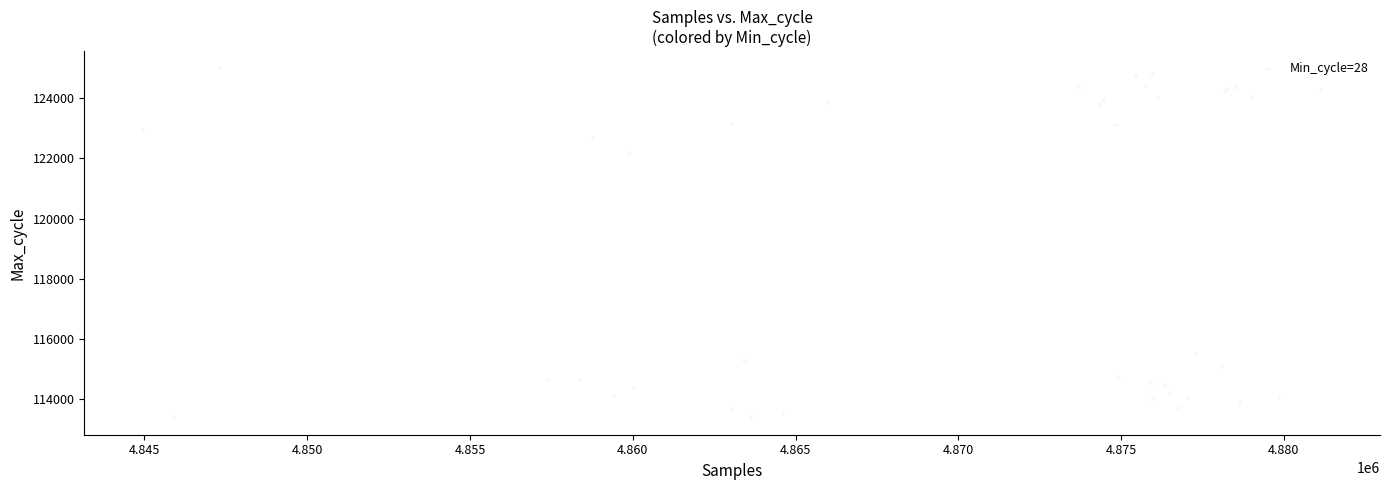

What Y value in the scatter plot is closest to 119188?

122163